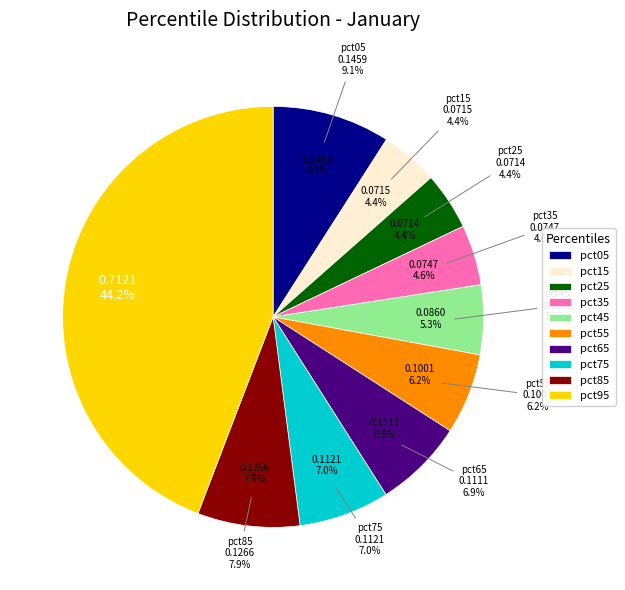

Which slice is the smallest?

pct25